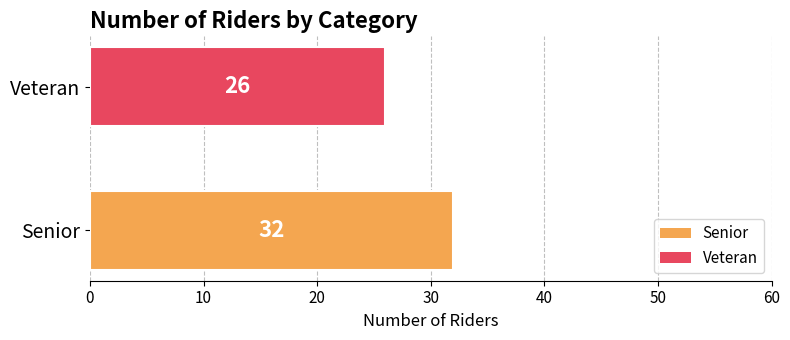

Reading bottom to top, transcribe all the data shown in this chart.

Senior=32	Veteran=26